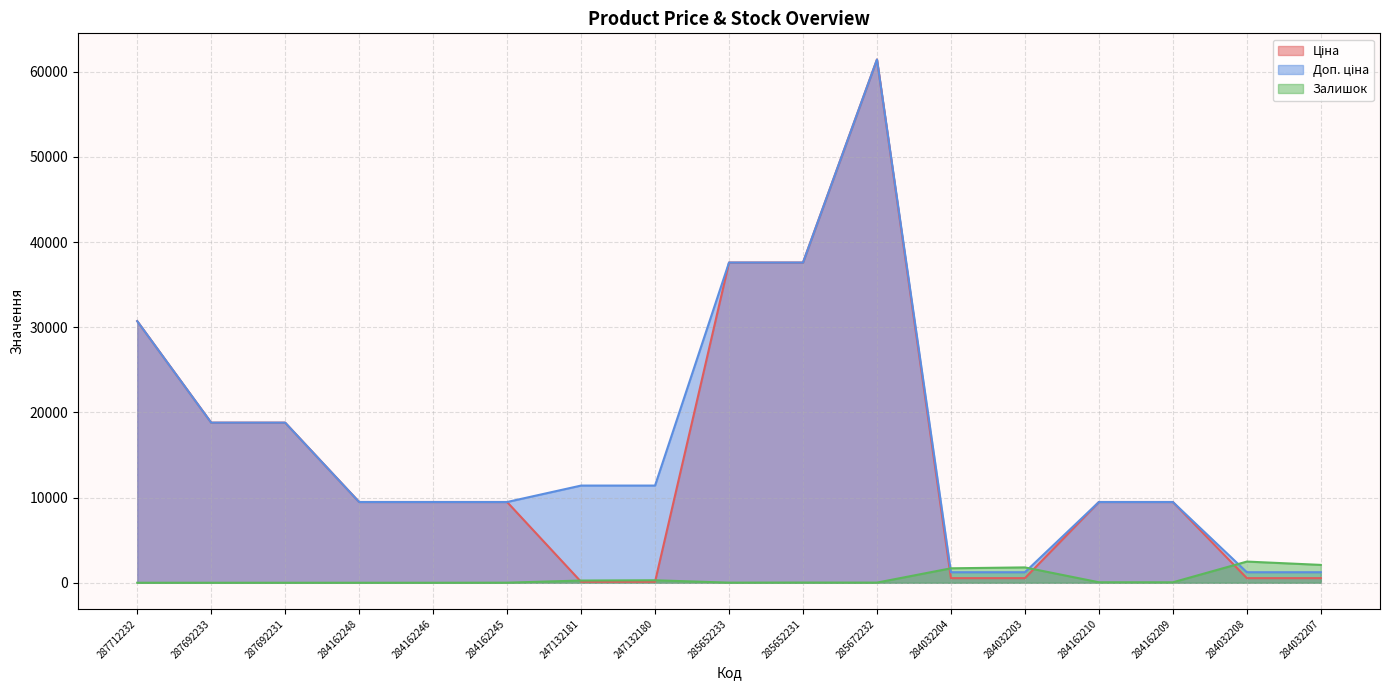

At how many categories does at least one series exceed 34259?

3